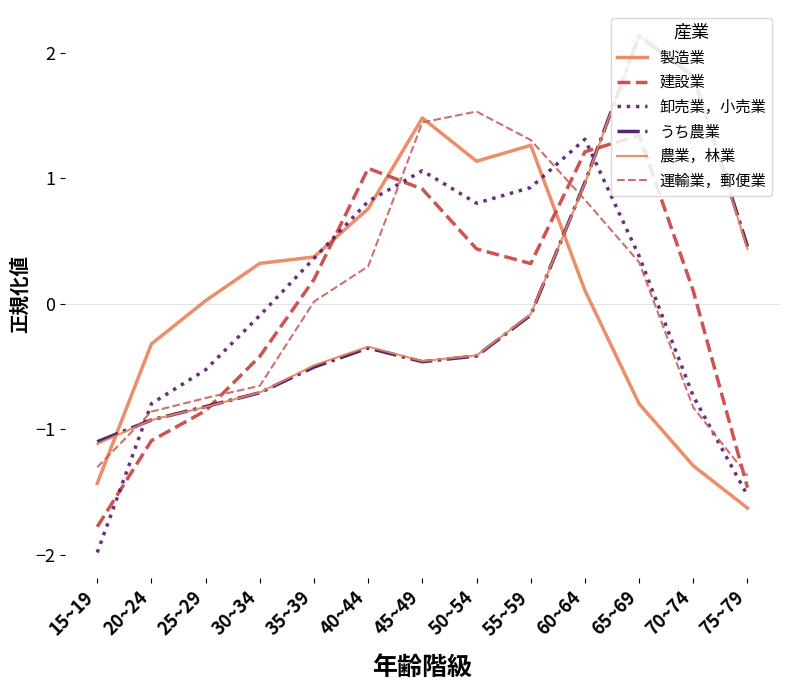

Reading left to right, extract all data points from this chart.

製造業: -1.4	-0.3	0.0	0.3	0.4	0.8	1.5	1.1	1.3	0.1	-0.8	-1.3	-1.6
建設業: -1.8	-1.1	-0.9	-0.4	0.2	1.1	0.9	0.4	0.3	1.2	1.3	0.1	-1.5
卸売業，小売業: -2.0	-0.8	-0.5	-0.1	0.4	0.8	1.1	0.8	0.9	1.3	0.4	-0.7	-1.5
うち農業: -1.1	-0.9	-0.8	-0.7	-0.5	-0.4	-0.5	-0.4	-0.1	1.0	2.1	1.8	0.5
農業，林業: -1.1	-0.9	-0.8	-0.7	-0.5	-0.3	-0.5	-0.4	-0.1	1.0	2.1	1.8	0.4
運輸業，郵便業: -1.3	-0.9	-0.8	-0.7	0.0	0.3	1.4	1.5	1.3	0.8	0.3	-0.8	-1.4